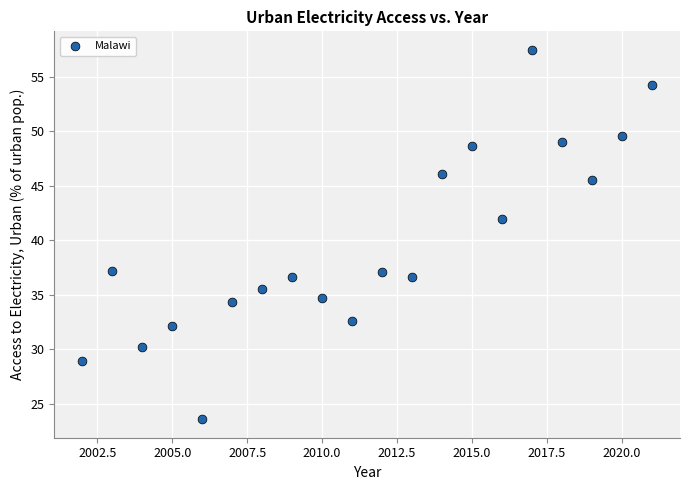

What Y value in the scatter plot is closest to 40?

42.0